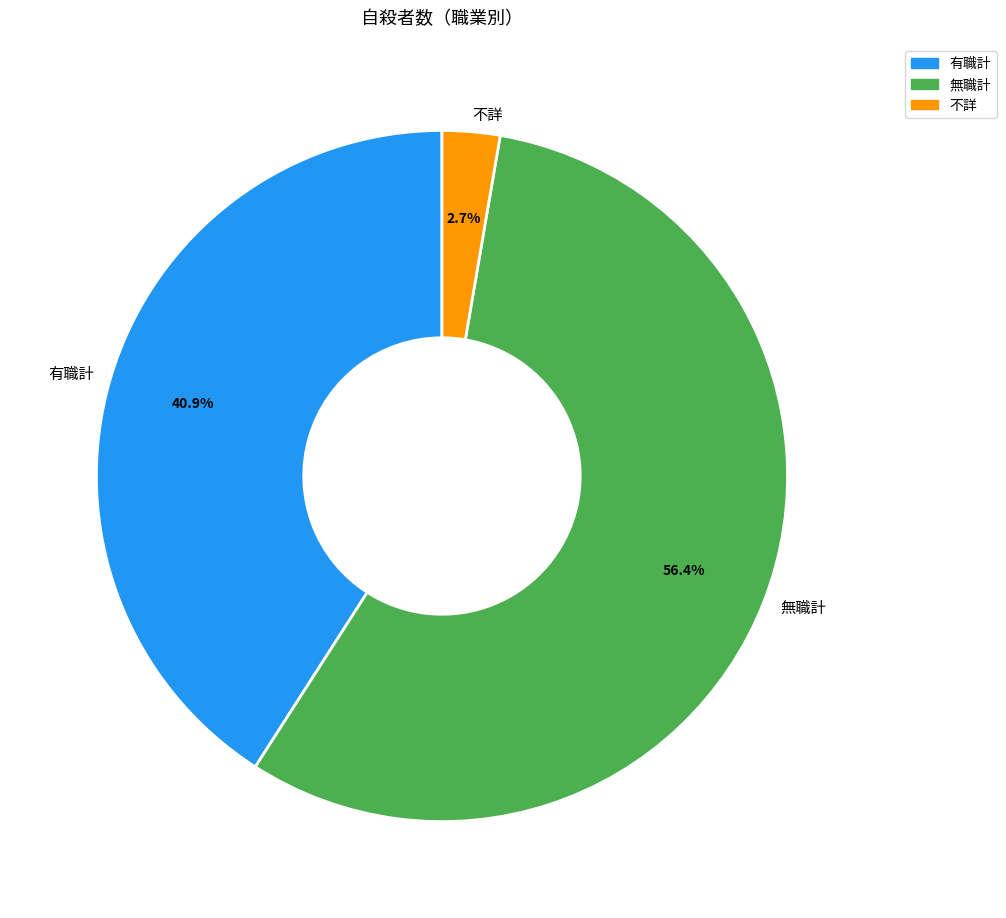

Which category has the biggest portion of the pie?

無職計